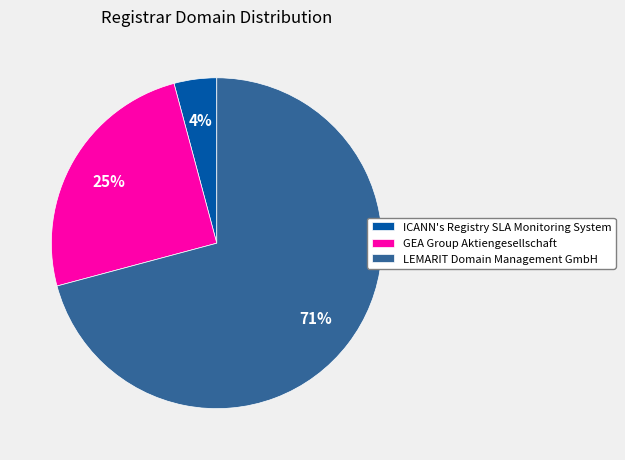

How many slices are in this pie chart?

3